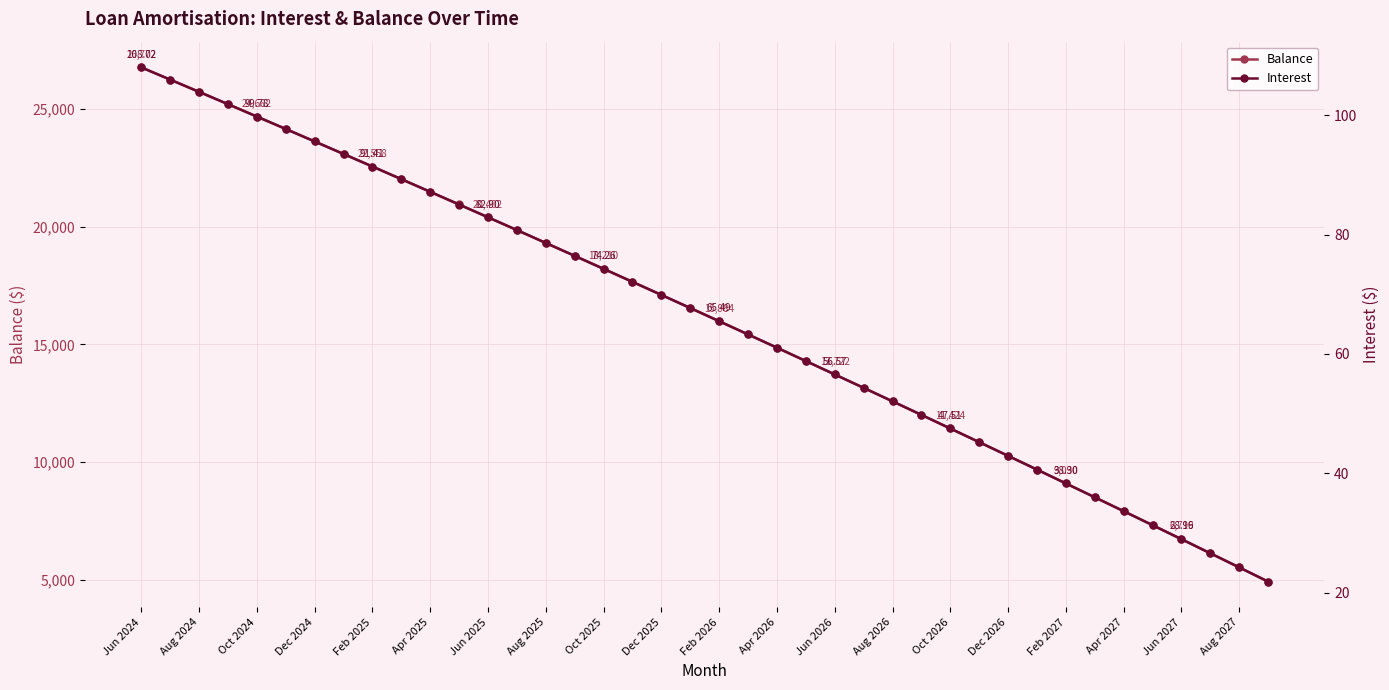

Which series has the largest range (max minus min)?

Balance